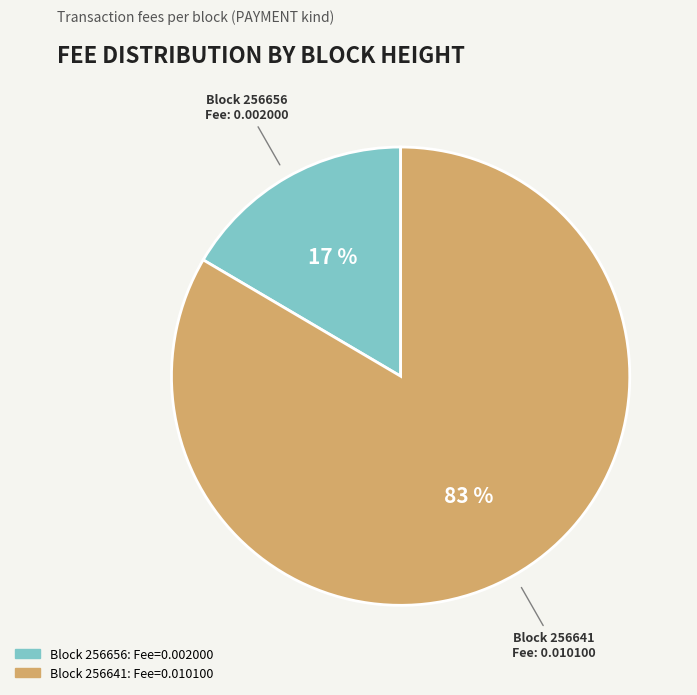

To the nearest percent, what is the average slice percentage?

50%